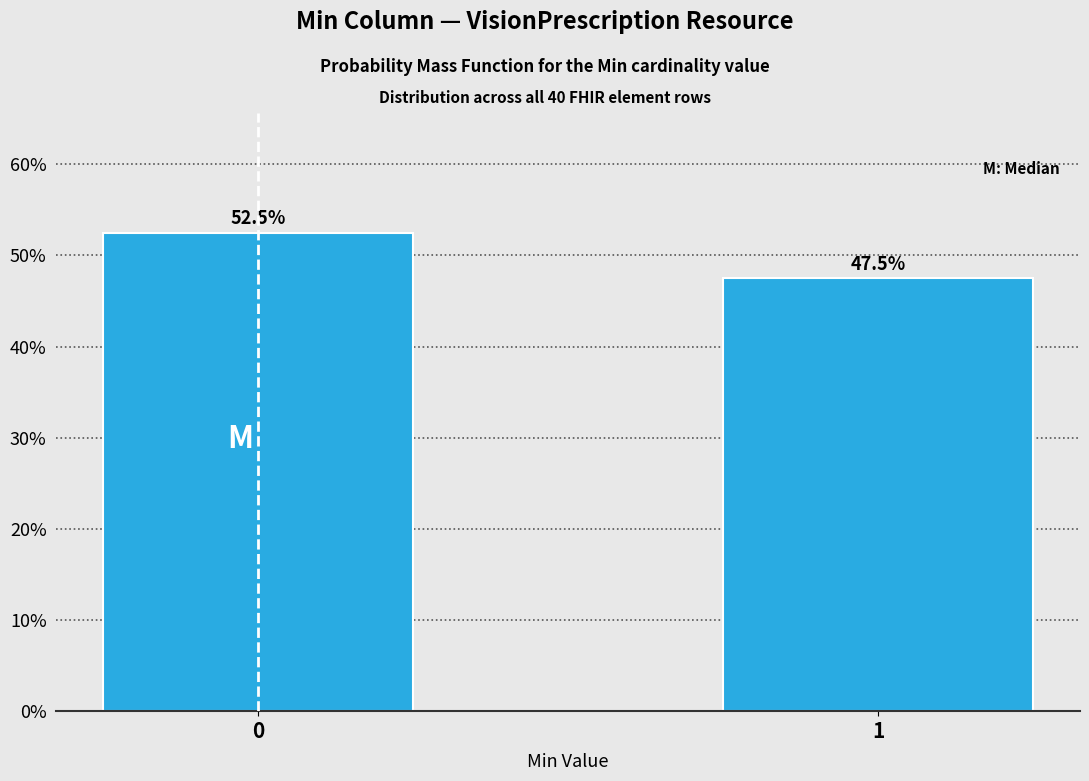

Reading left to right, extract all data points from this chart.

0=52.5	1=47.5